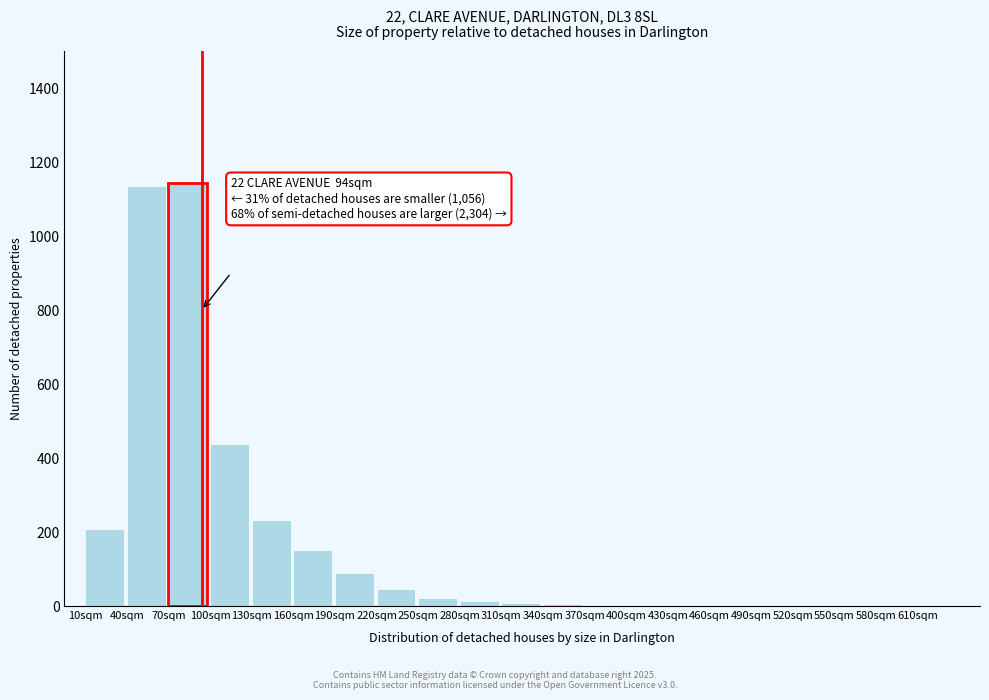

Which has a higher value, 40sqm or 220sqm?

40sqm